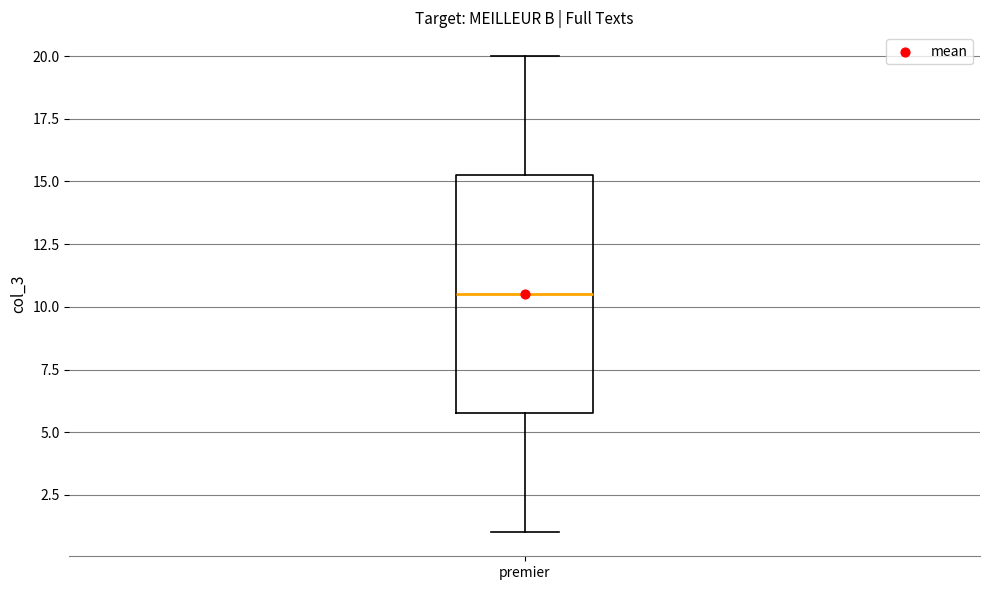

Where does the upper whisker of the box for premier end on the y-axis? The values are not printed on the chart, so give them approximately, as read against the axis.

20.0